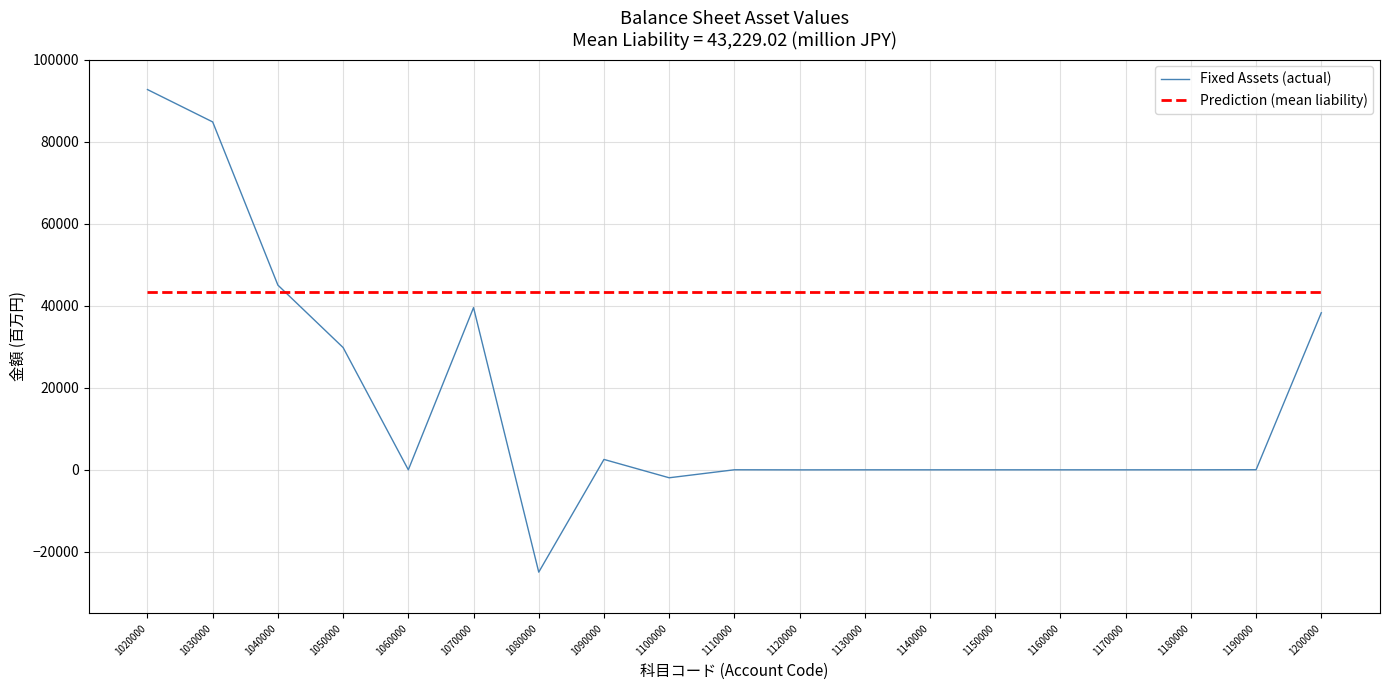

Where do Fixed Assets (actual) and Prediction (mean liability) first cross each other?

1040000 and 1050000